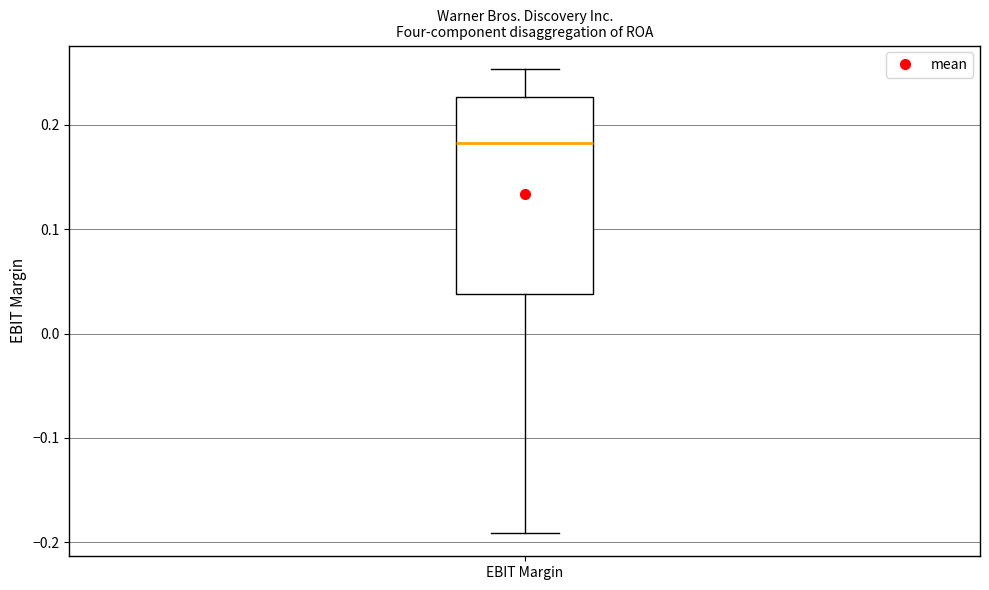

Transcribe this box plot: give where the median line is, the range the box spans, and where the two whiskers end, as read against the y-axis. The values are not printed on the chart, so give them approximately, as read against the axis.

median 0.18, box 0.04 to 0.23, whiskers -0.19 to 0.25